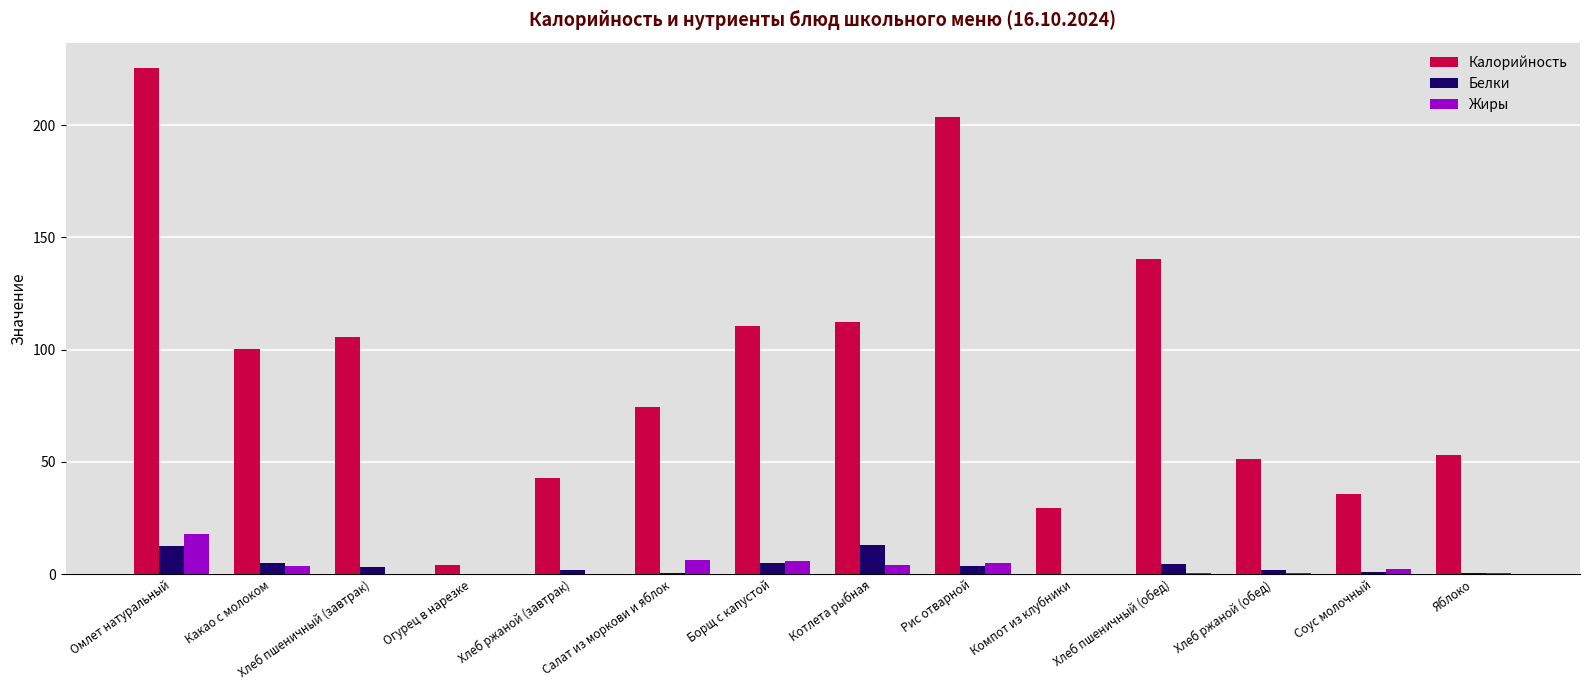

What is the sum of all Калорийность values?

1288.9